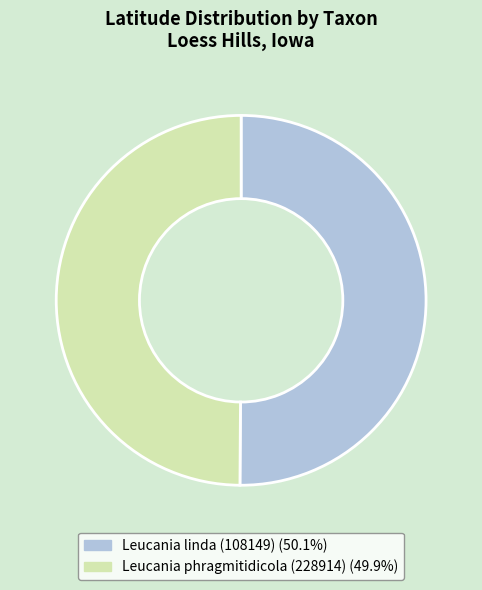

Approximately how many times larger is the value at Leucania phragmitidicola (228914) compared to Leucania linda (108149)?

1.0